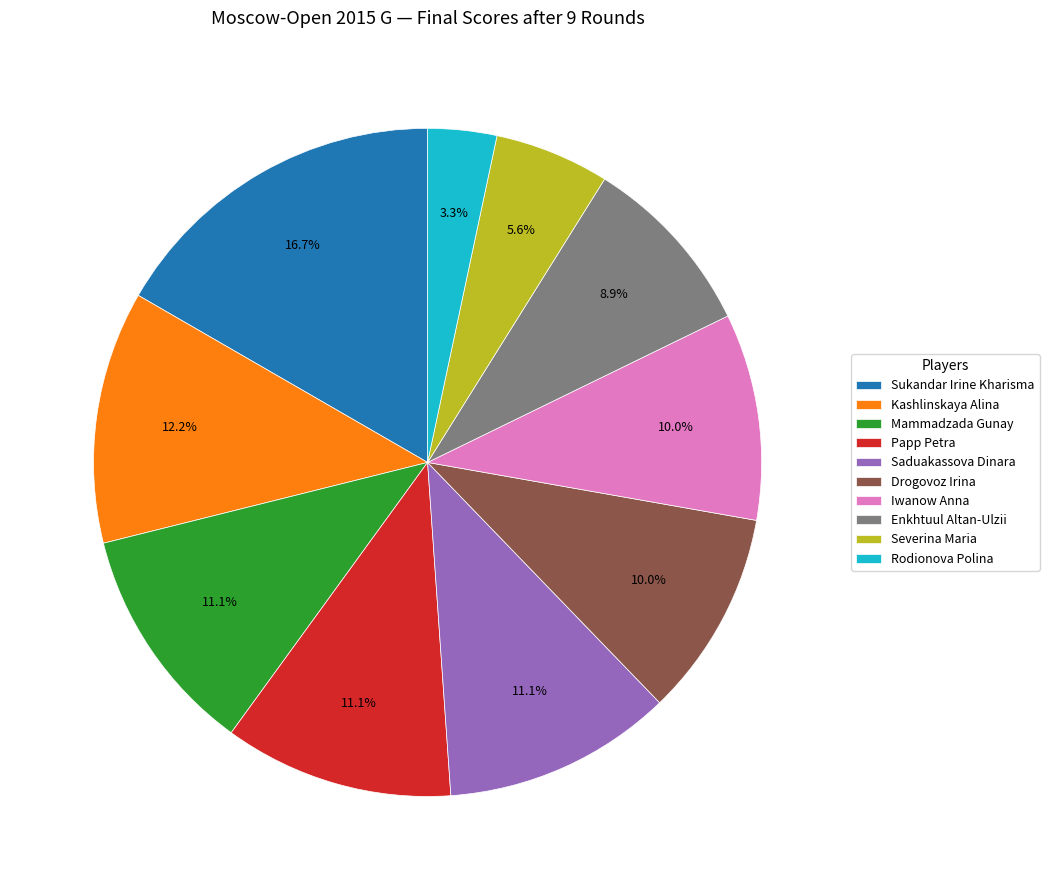

True or false: Sukandar Irine Kharisma accounts for 17% of the total.

True